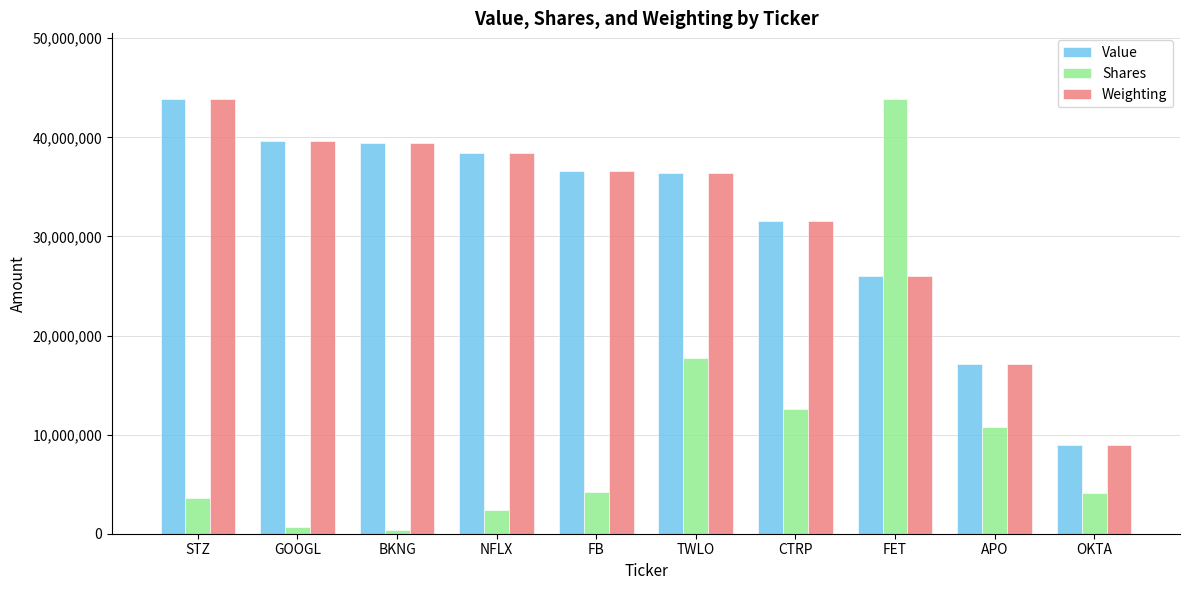

What are all the series names shown in the legend?

Value, Shares, Weighting